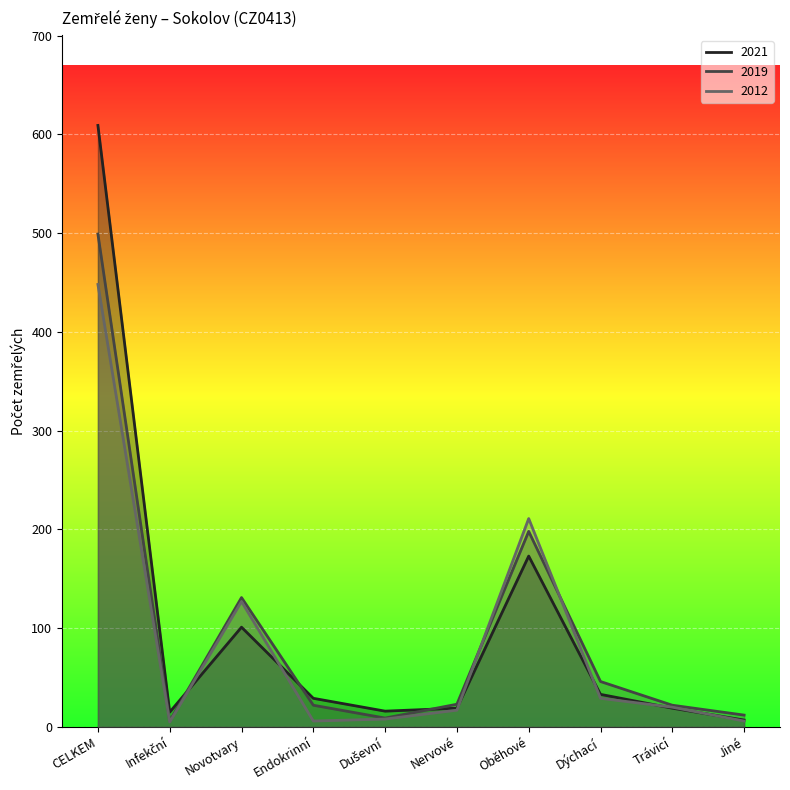

What are all the series names shown in the legend?

2021, 2019, 2012